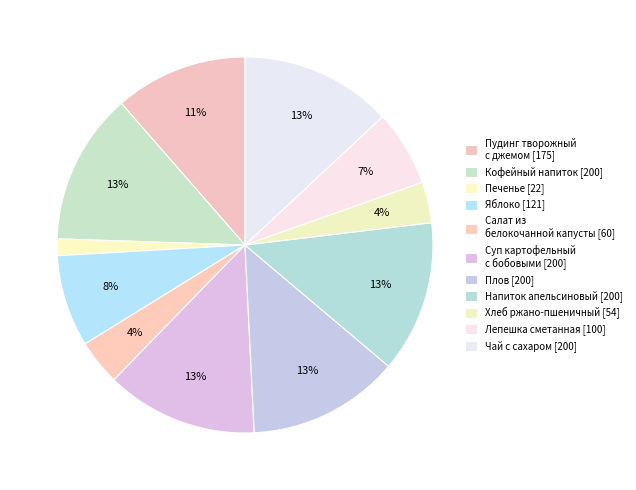

Combined, what portion of the pie is Яблоко and Кофейный напиток?

21.0%